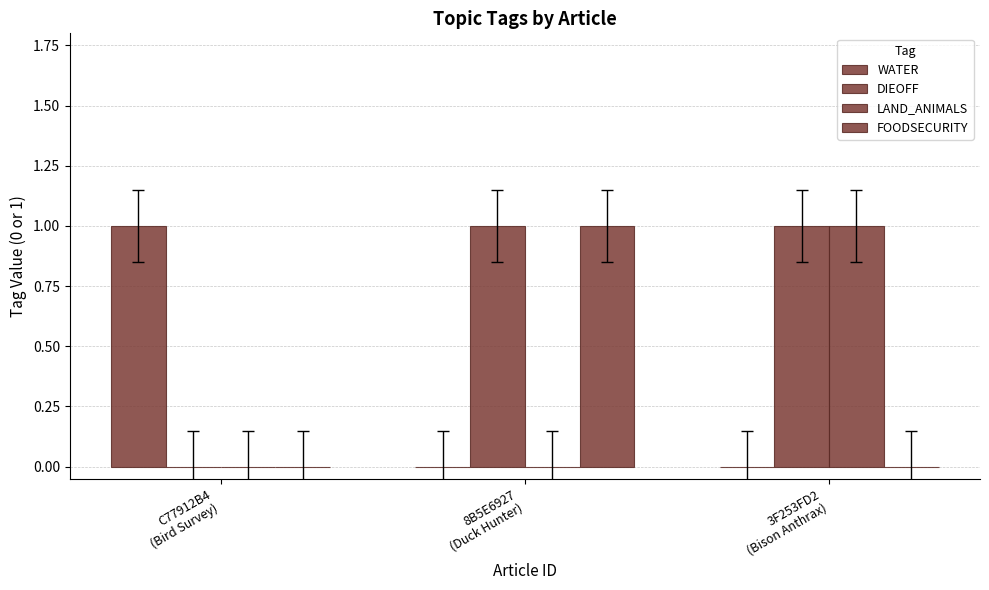

Which has a higher value, C77912B4
(Bird Survey) or 3F253FD2
(Bison Anthrax)?

C77912B4
(Bird Survey)